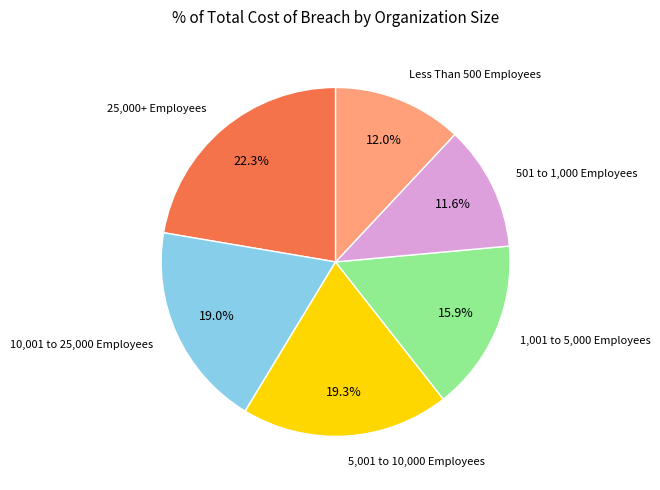

Does any single category account for the majority?

No